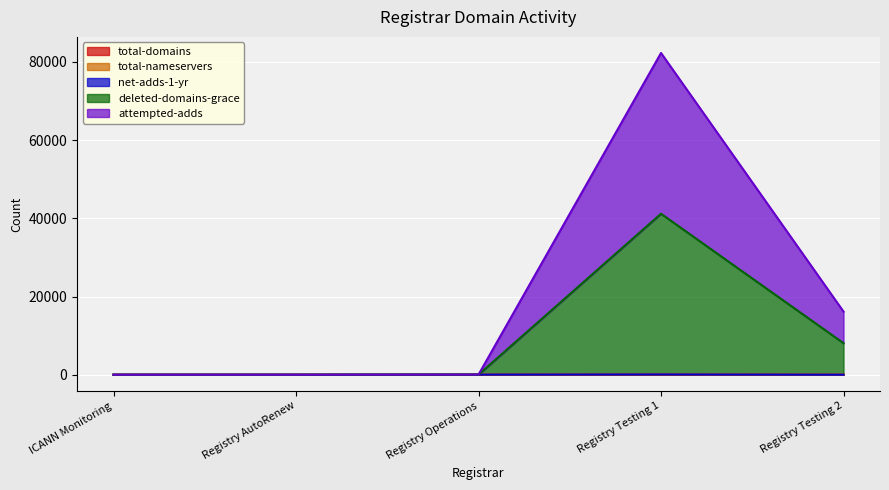

Does the chart display data point markers on the line(s)?

No